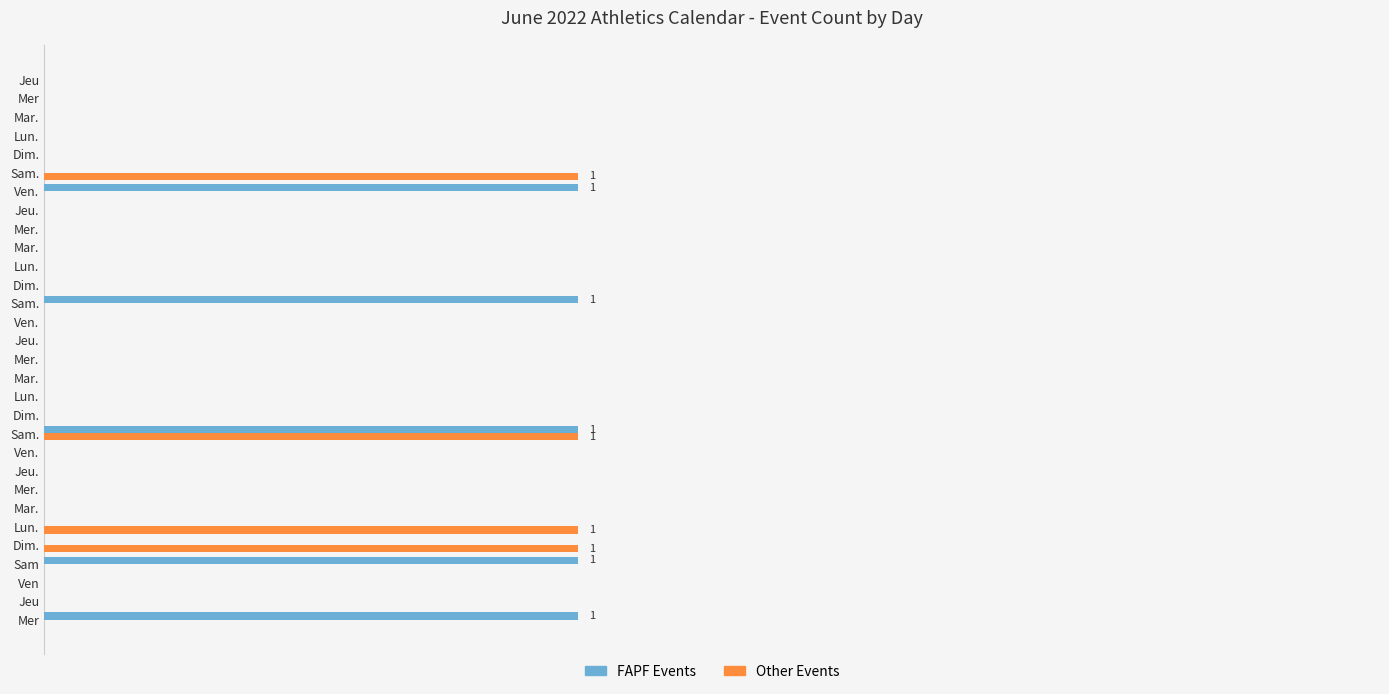

Which series has the largest total across all categories?

FAPF Events